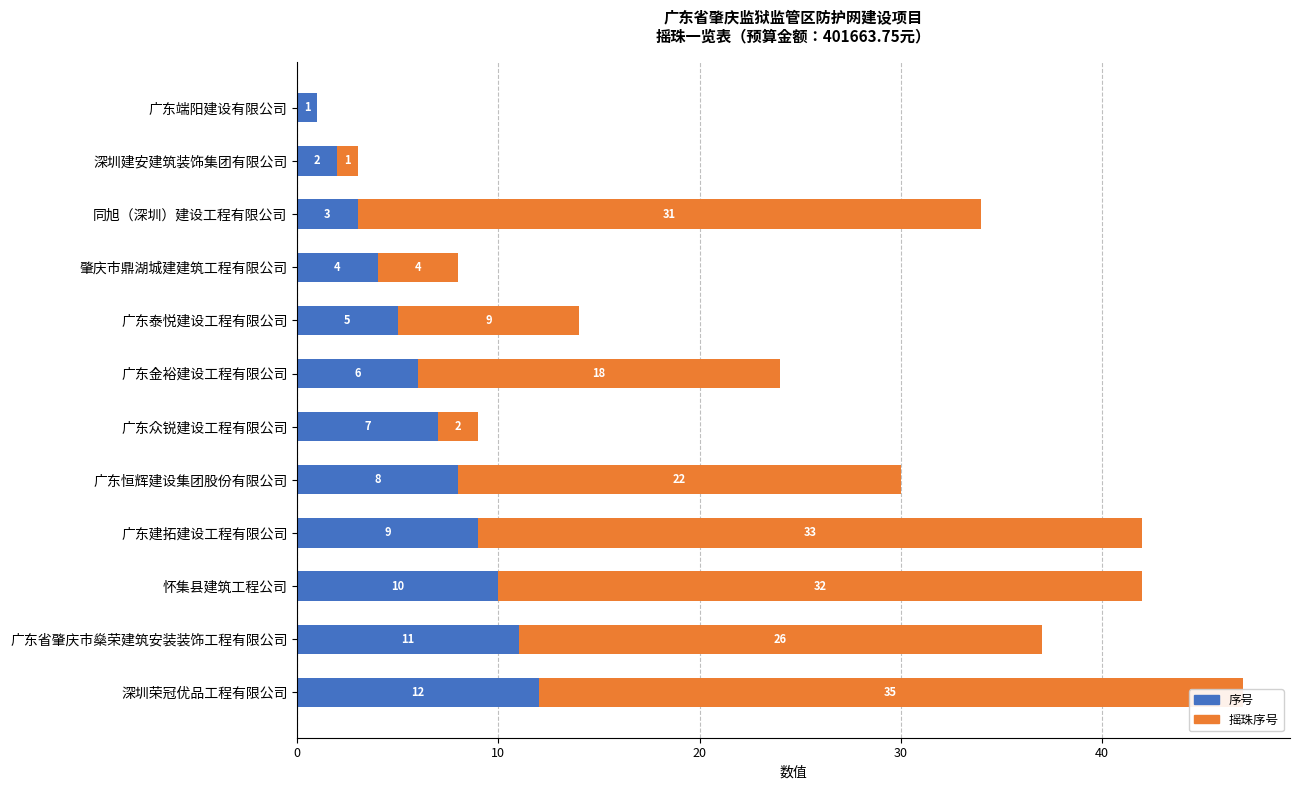

At how many categories does at least one series exceed 26?

4